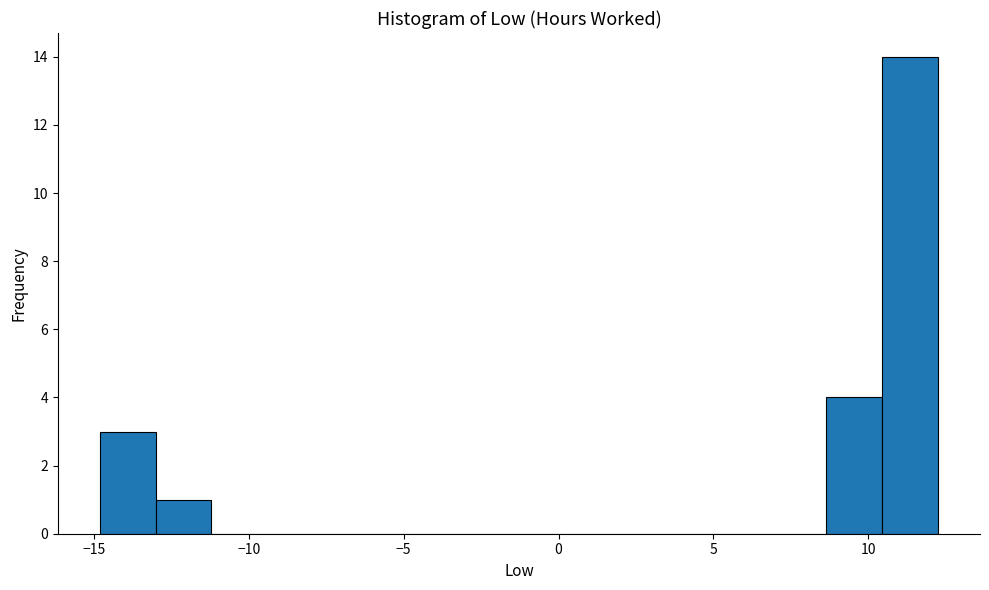

Around what value on the x-axis is the tallest bar? Give the approximate position of its centre, as read against the axis.

11.5